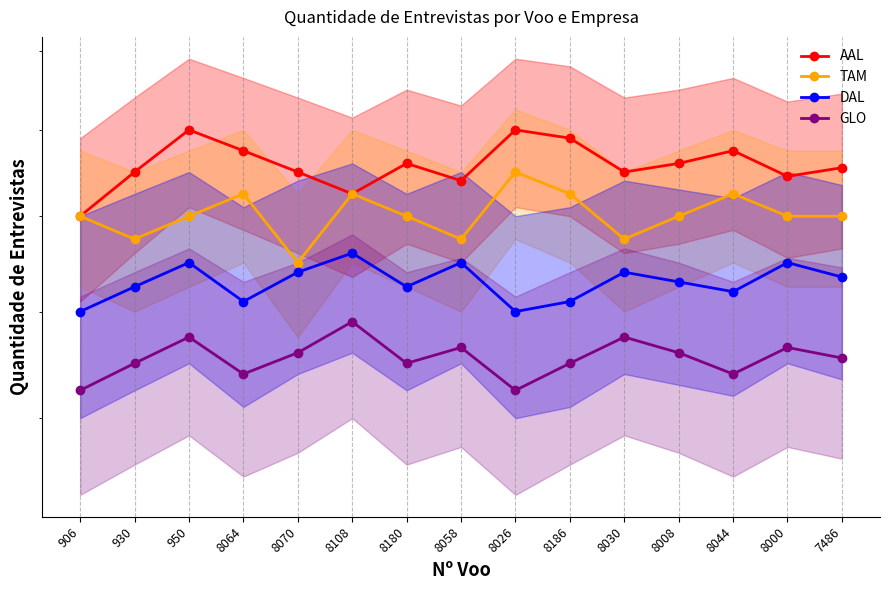

At which label is AAL closest to 2?

906